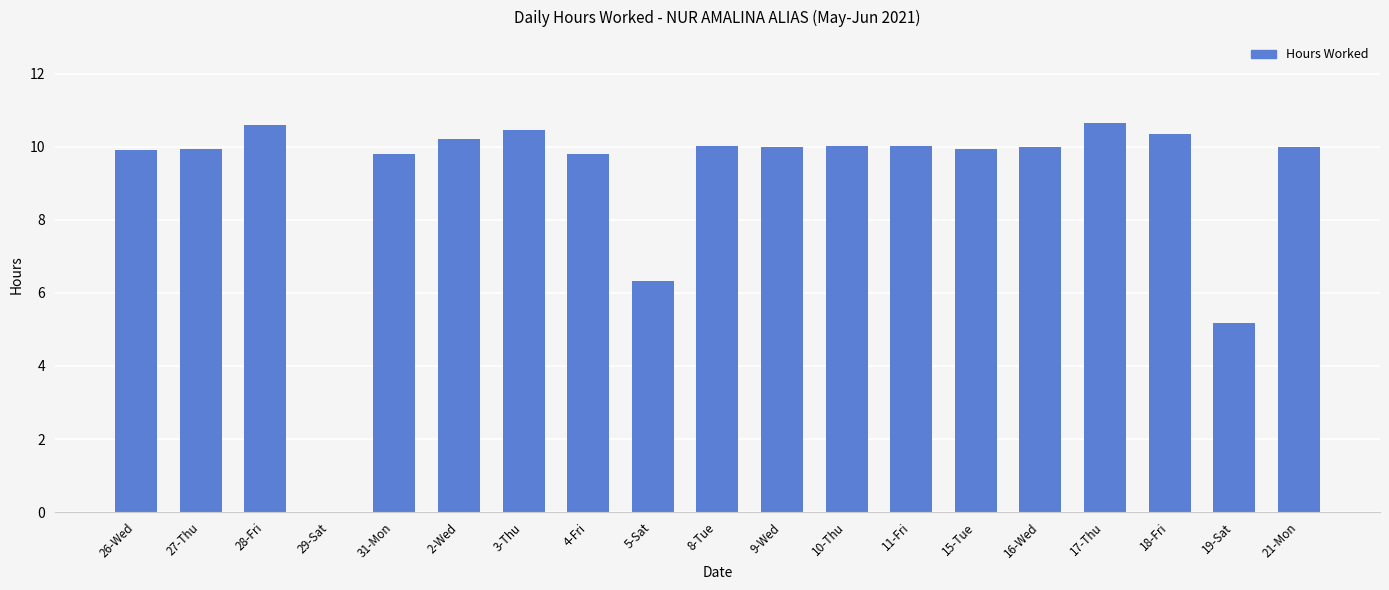

What is the difference between the values at 9-Wed and 26-Wed?

0.1